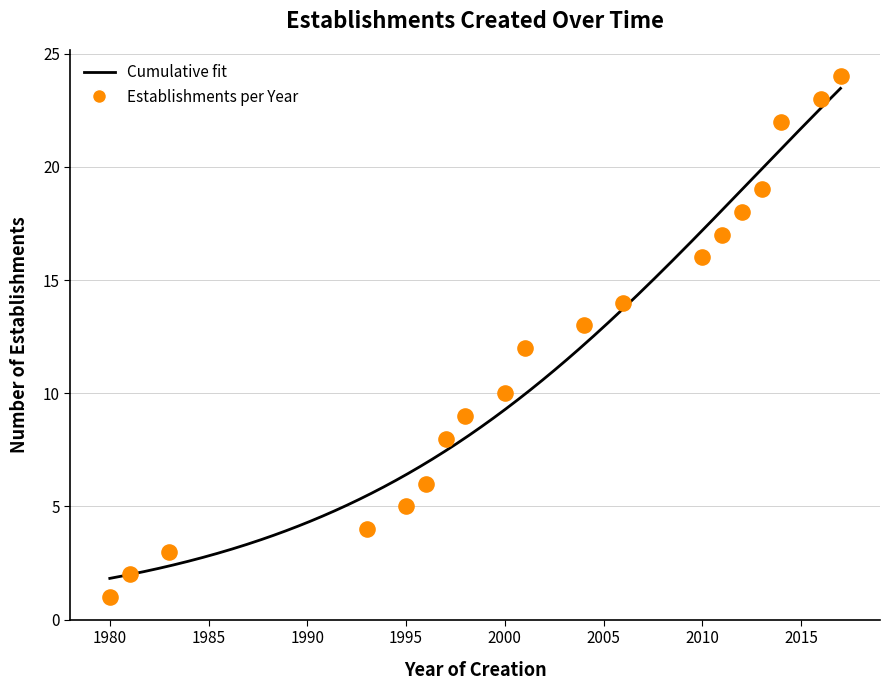

What is the range of Y values (max minus min)?

23